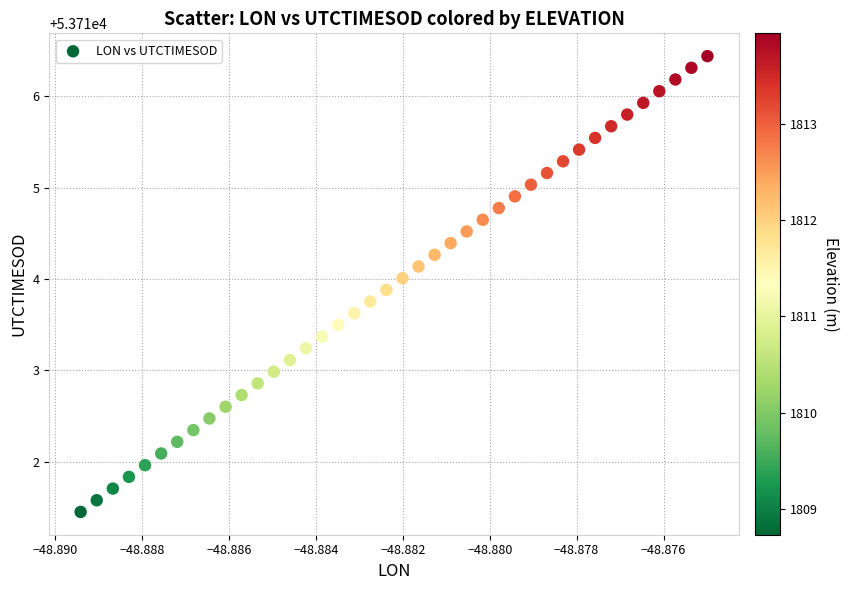

What is the range of Y values (max minus min)?

5.0